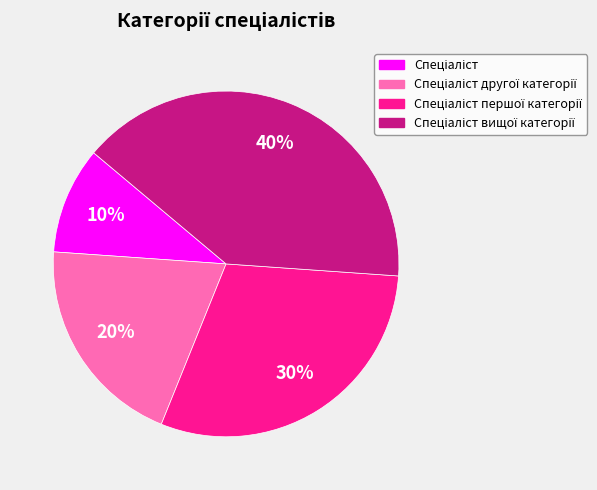

Count the number of slices in the pie.

4